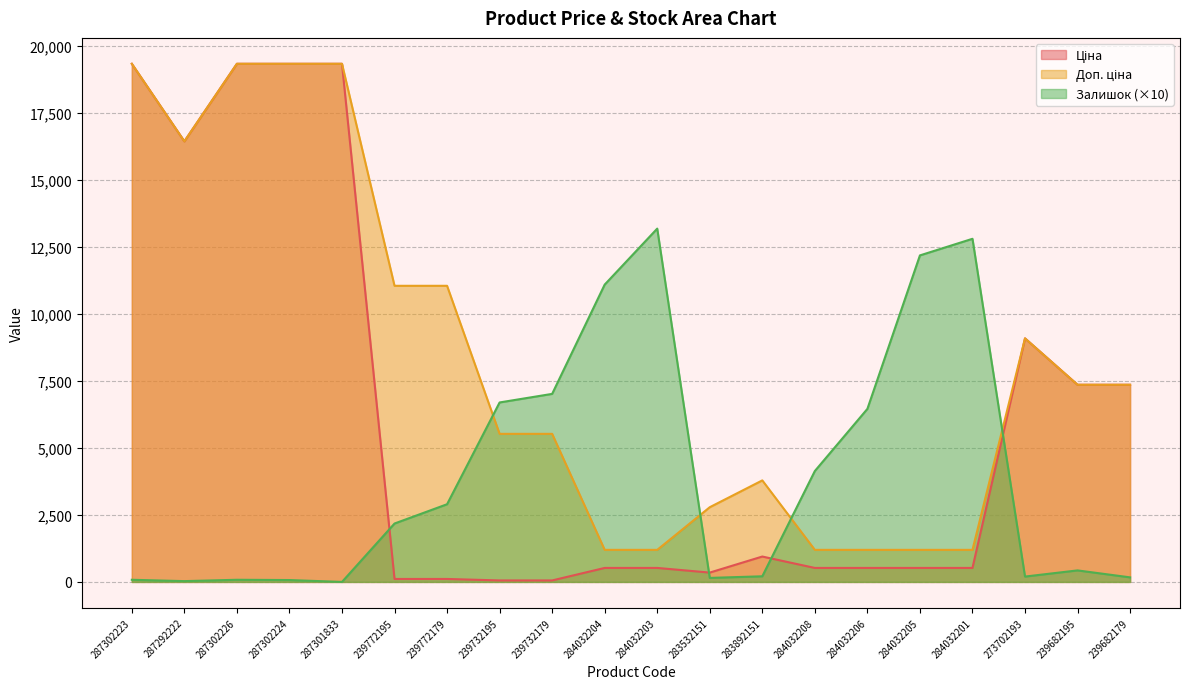

List the labels in order of Залишок value, largest first.

284032203, 284032201, 284032205, 284032204, 239732179, 239732195, 284032206, 284032208, 239772179, 239772195, 239682195, 283892151, 273702193, 239682179, 283532151, 287302223, 287302226, 287302224, 287292222, 287301833